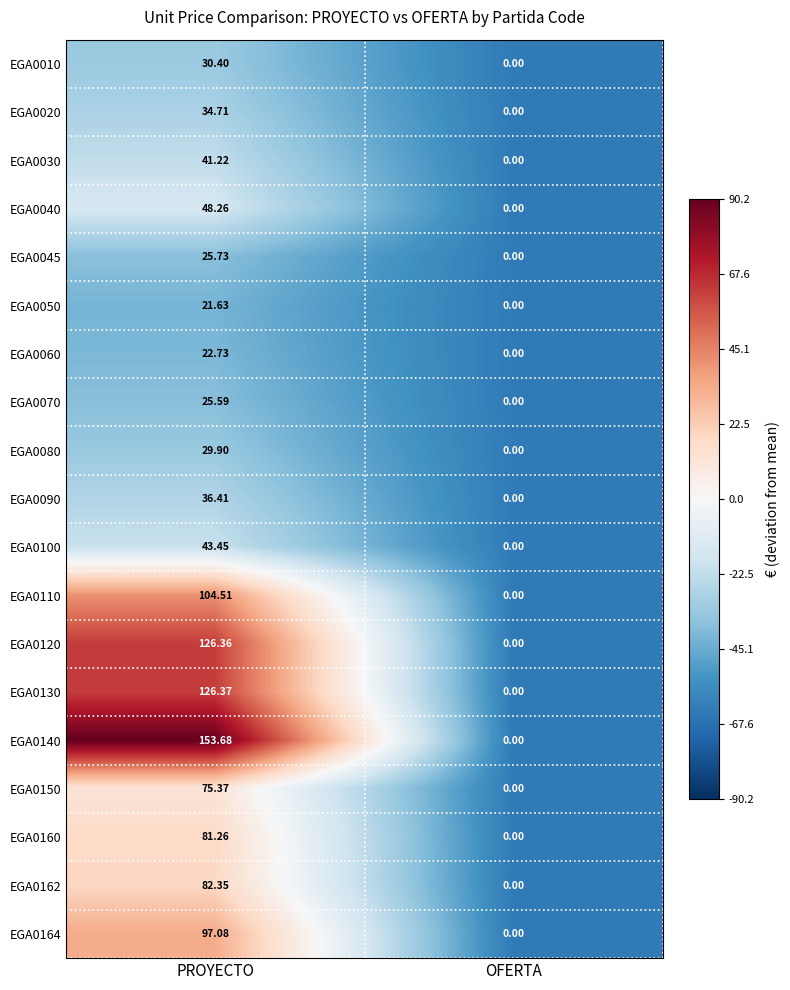

How many data points does each series have?

2